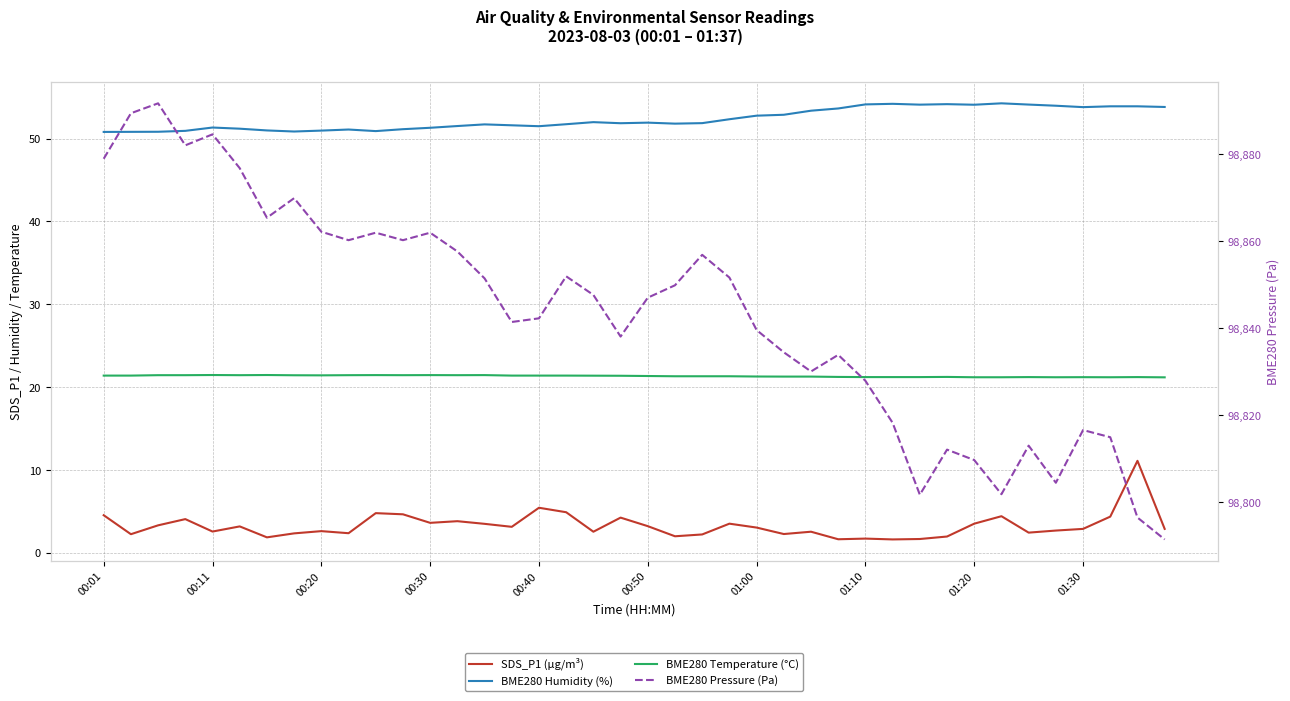

What value does the BME280 Humidity (%) series have at 17?

51.7